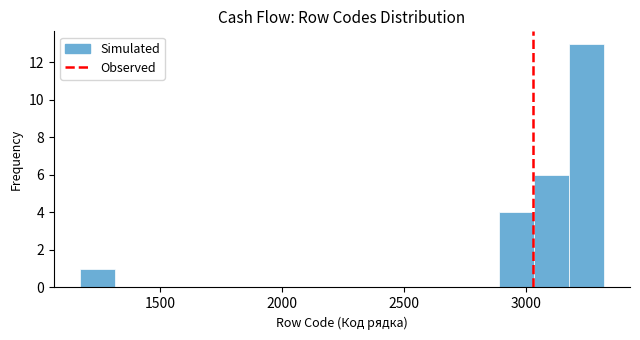

Around what value on the x-axis is the tallest bar? Give the approximate position of its centre, as read against the axis.

3250